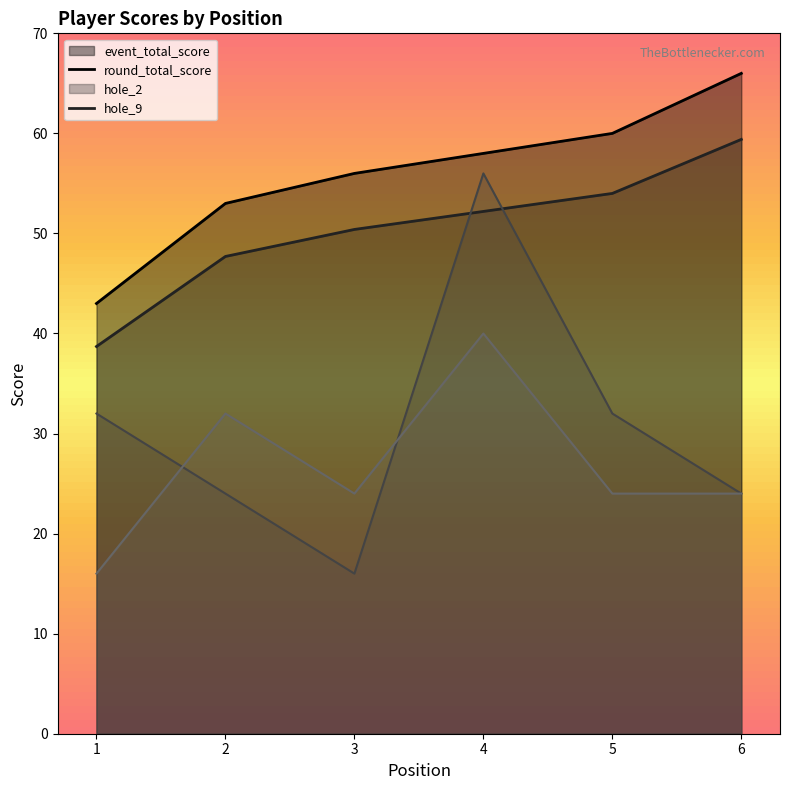

Rank the categories by round_total_score value from highest to lowest.

6, 5, 4, 3, 2, 1